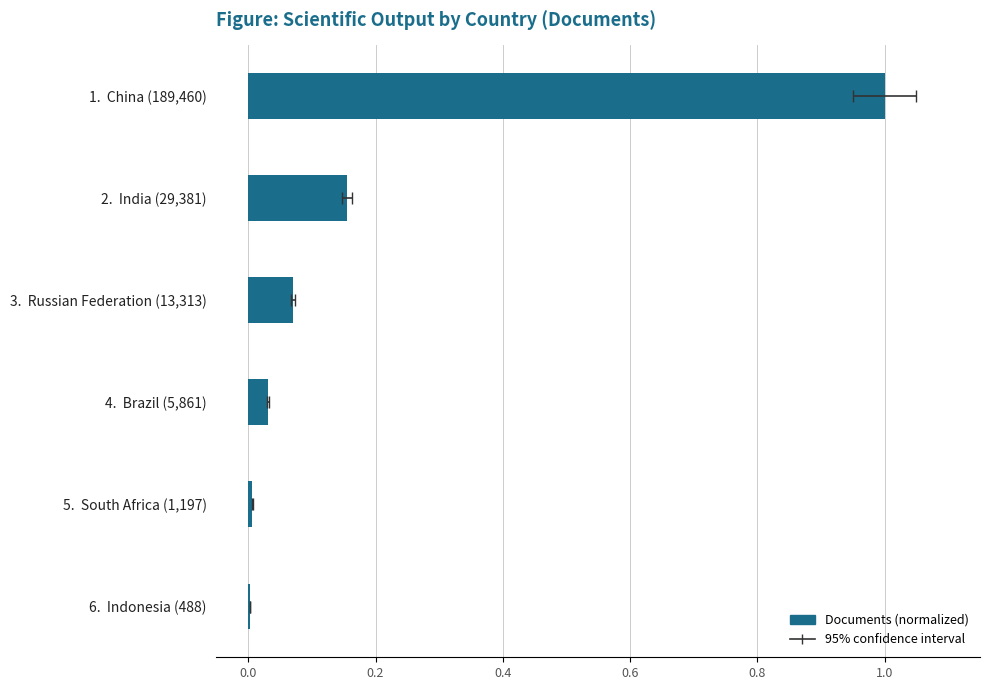

How many series are shown in this chart?

1